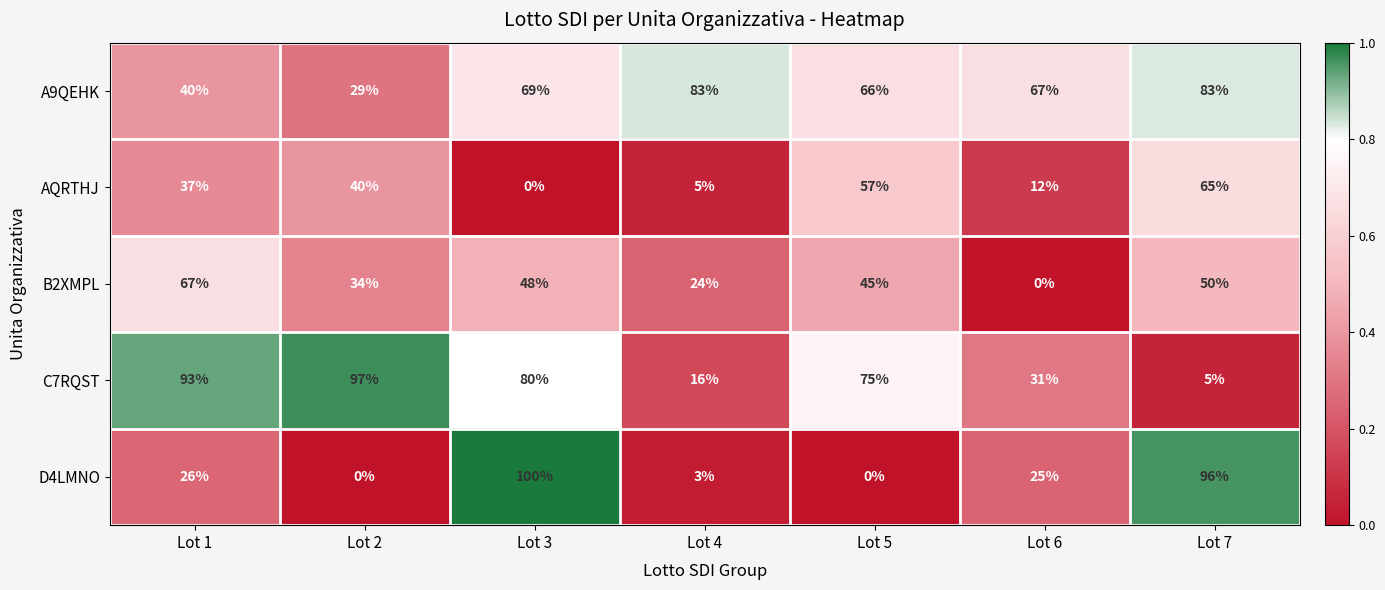

What is the maximum value shown in the chart?

100